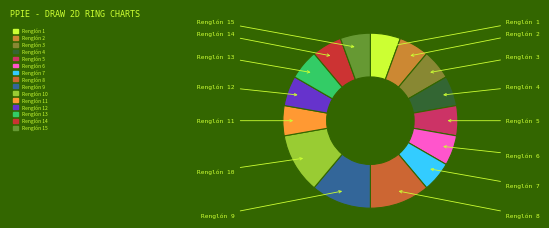

What is the ratio of the value at Renglón 14 to the value at Renglón 11?

1.0